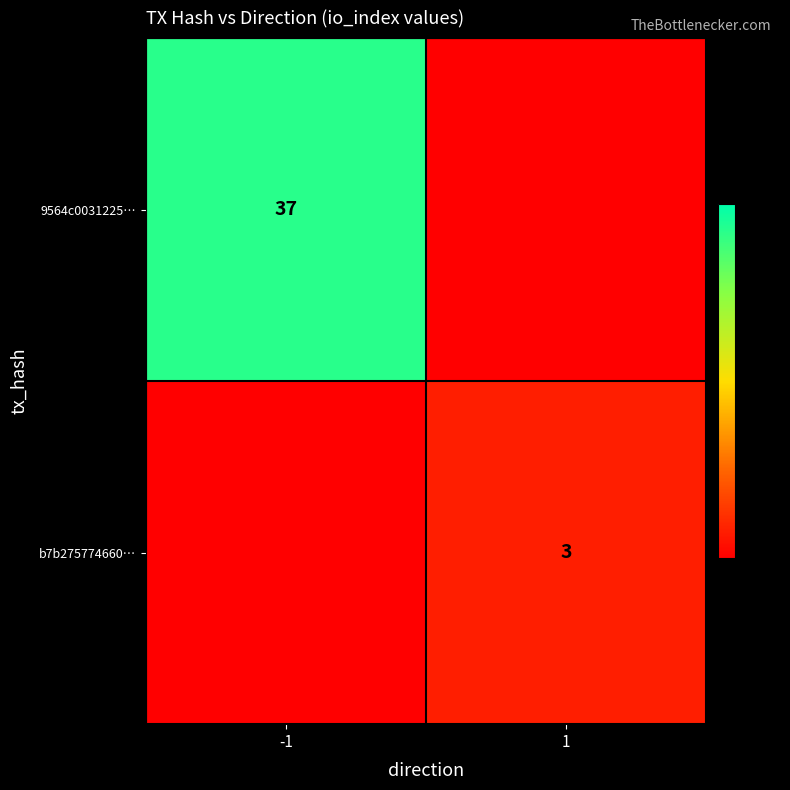

The b7b275774660… series shows 3 at 1. True or false?

True